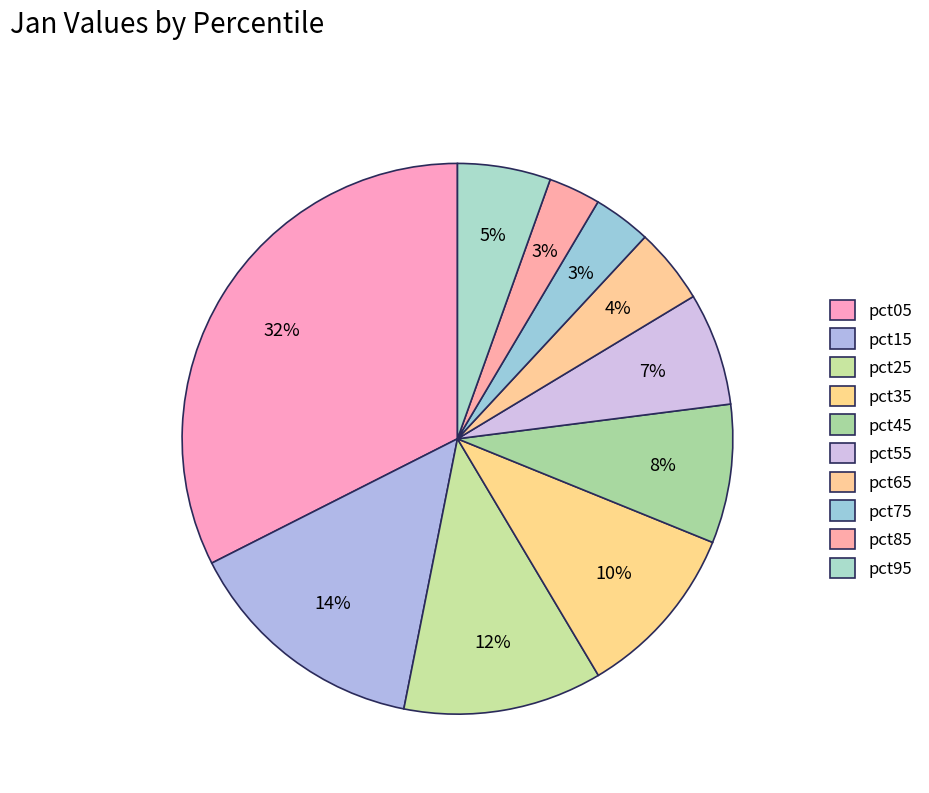

How many segments does this pie chart have?

10